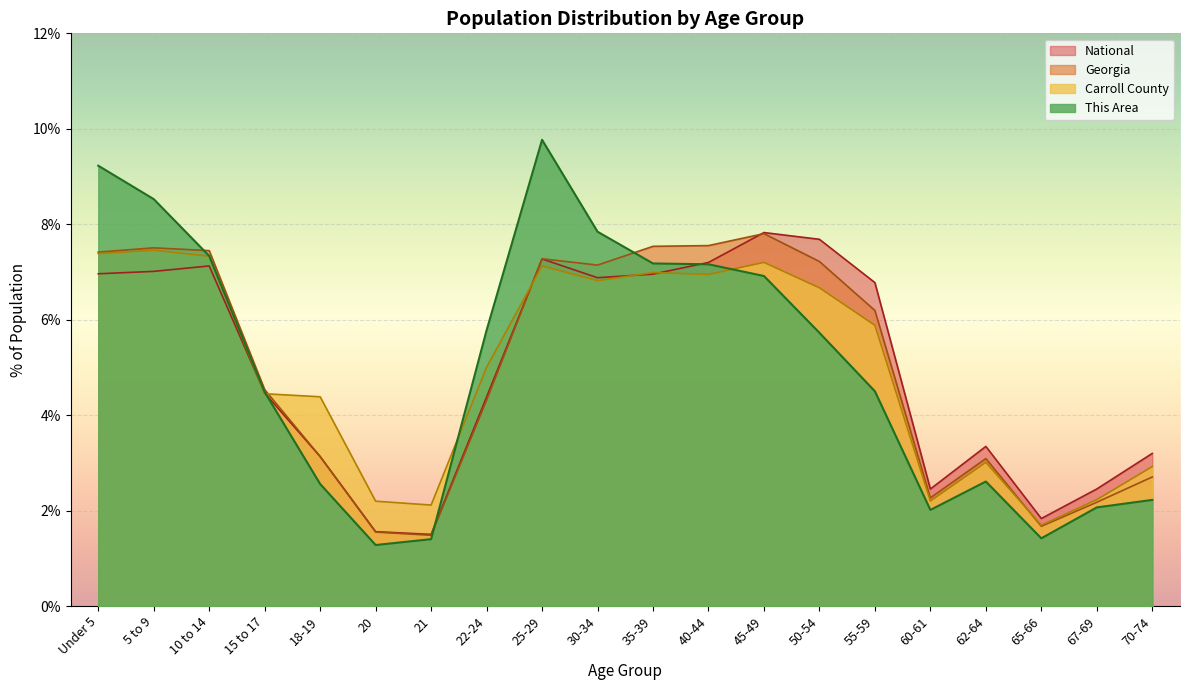

What is the difference between the second highest and second lowest values in the Carroll County series?

5.3